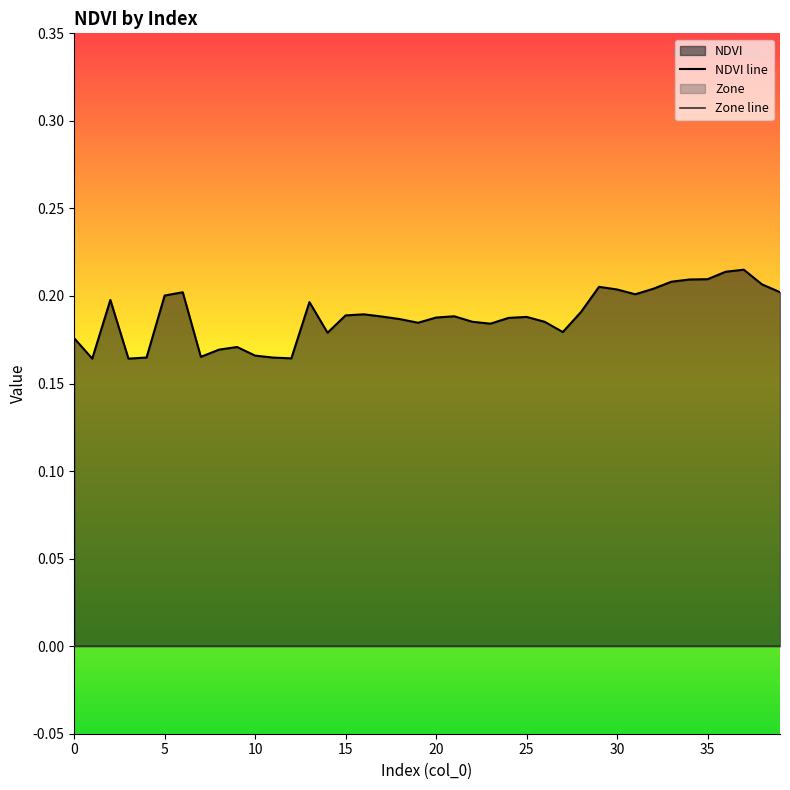

True or false: NDVI line and Zone line intersect in this chart.

False